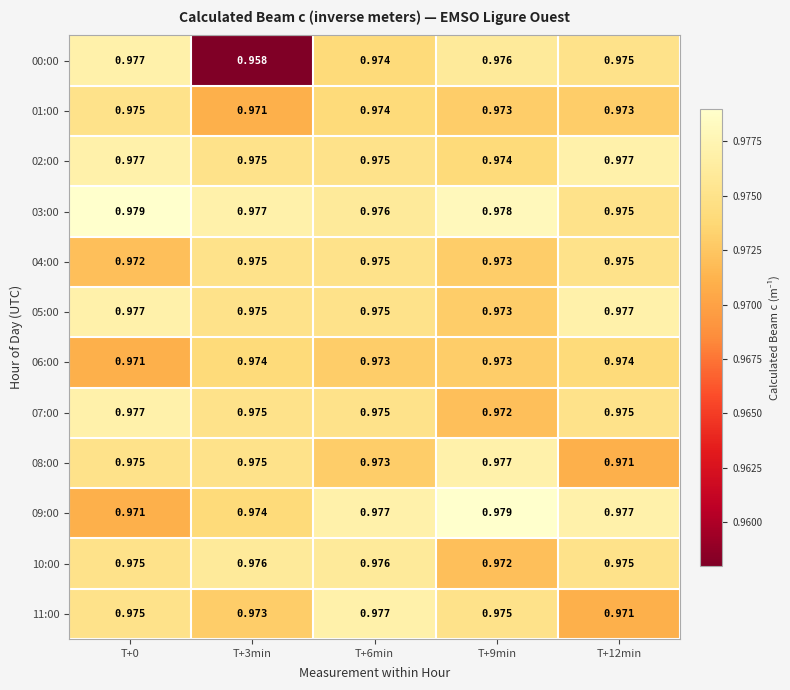

Is the value of 00:00 at T+0 greater than the value of 07:00 at T+9min?

Yes